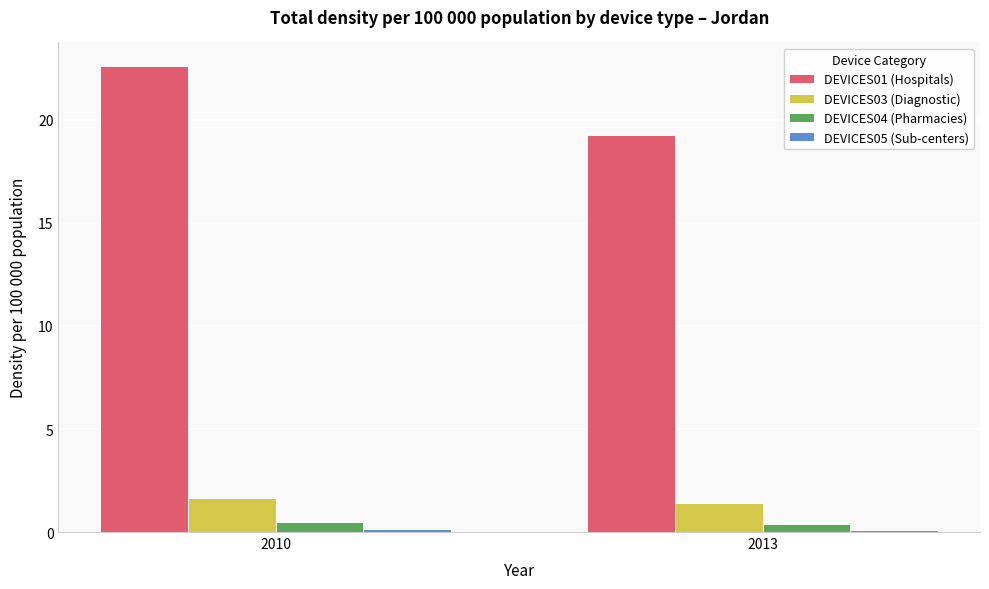

What is the difference between the maximum and minimum values in the DEVICES04 (Pharmacies) series?

0.1